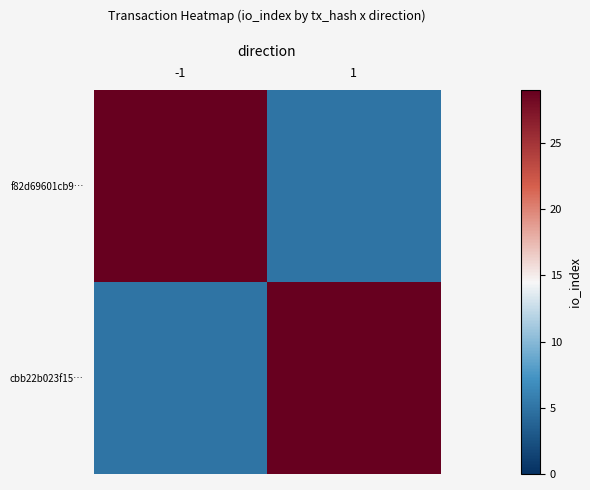

Reading left to right, list all the values displayed in this chart.

f82d69601cb9…: -1=29	1=5
cbb22b023f15…: -1=5	1=29